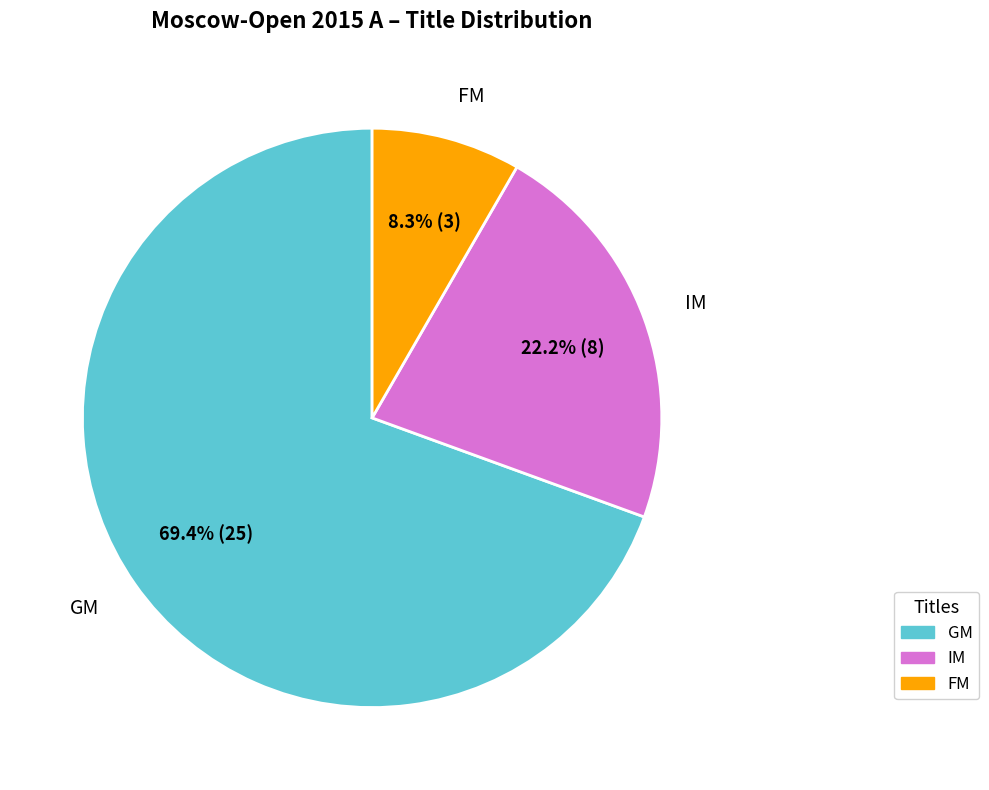

Between IM and GM, which is larger?

GM